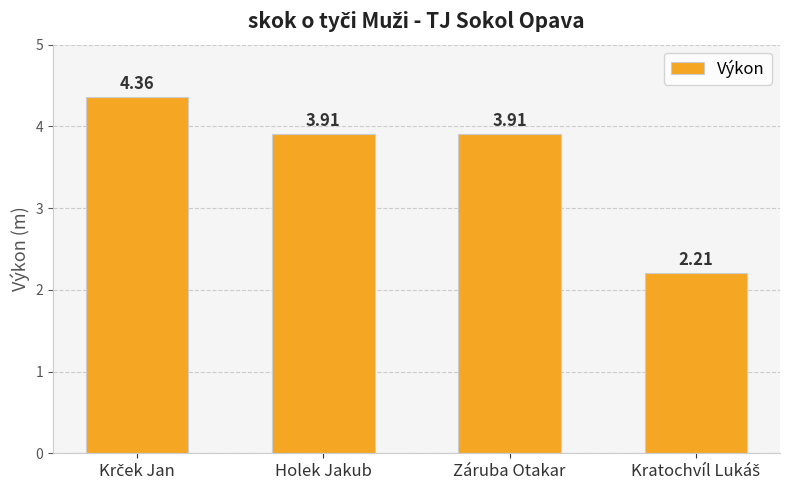

Count the number of values greater than 3.

3